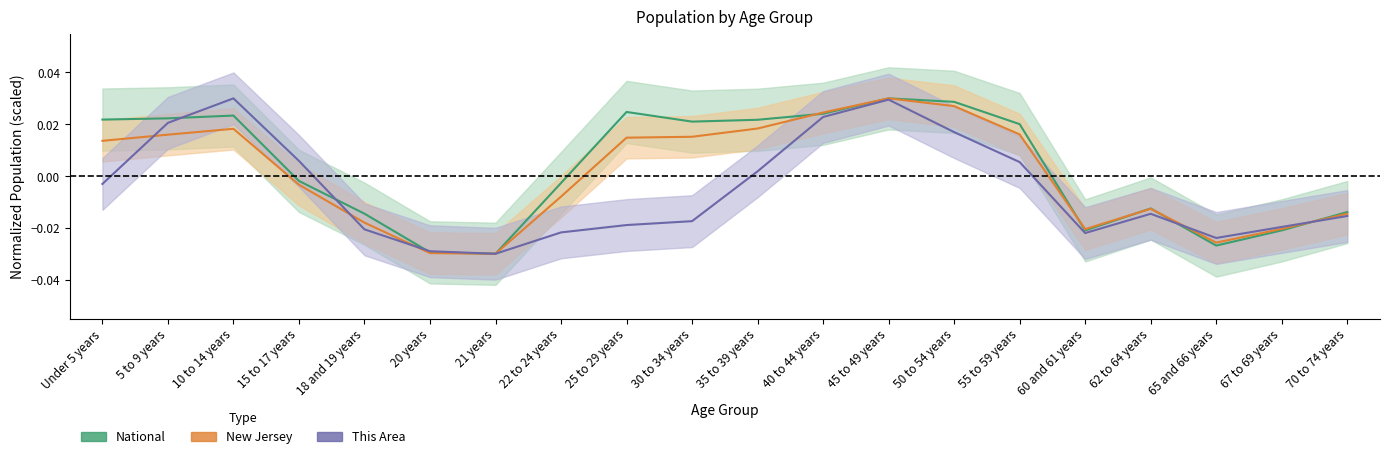

Is the value of This Area at 60 and 61 years greater than the value of National at 10 to 14 years?

No